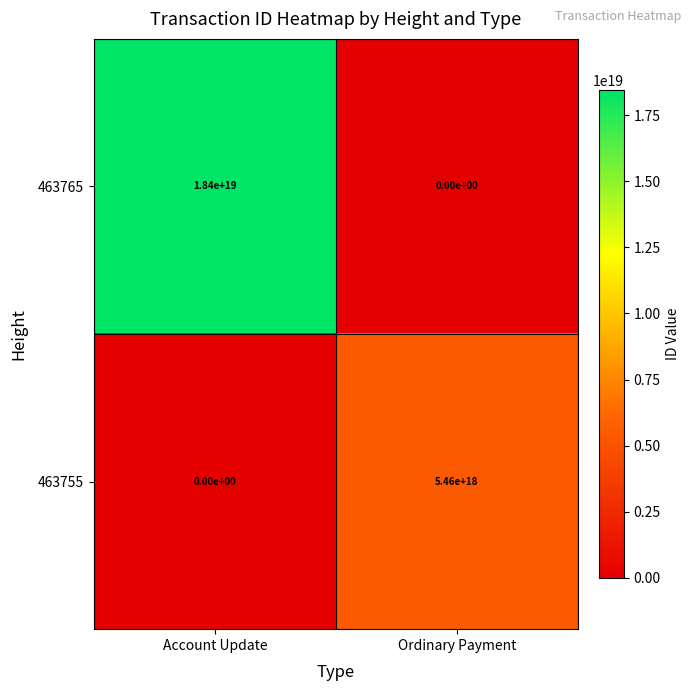

At which category is the sum across all series the highest?

Account Update